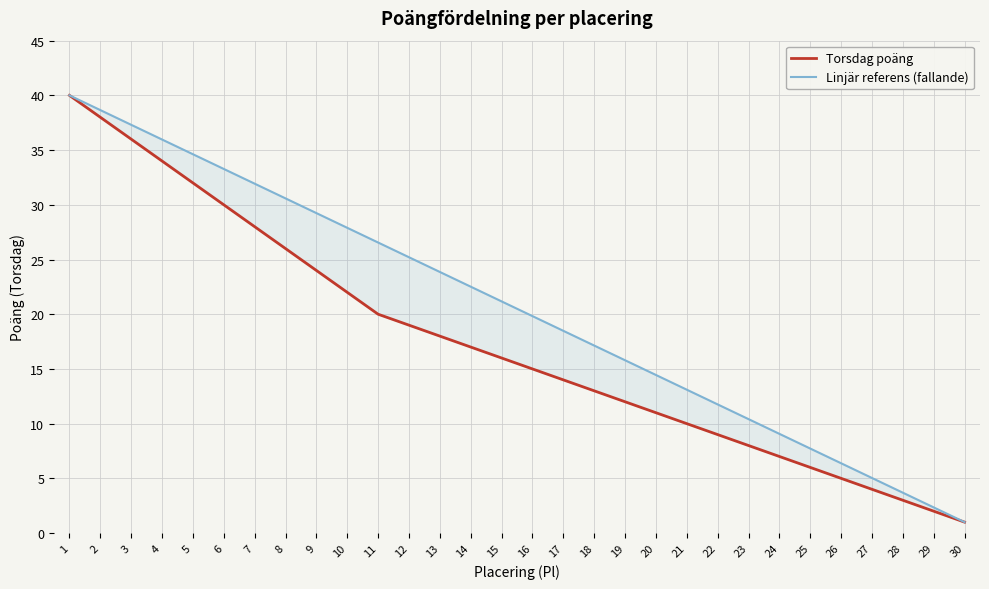

The Linjär referens (fallande) series shows 17.1 at 18. True or false?

True